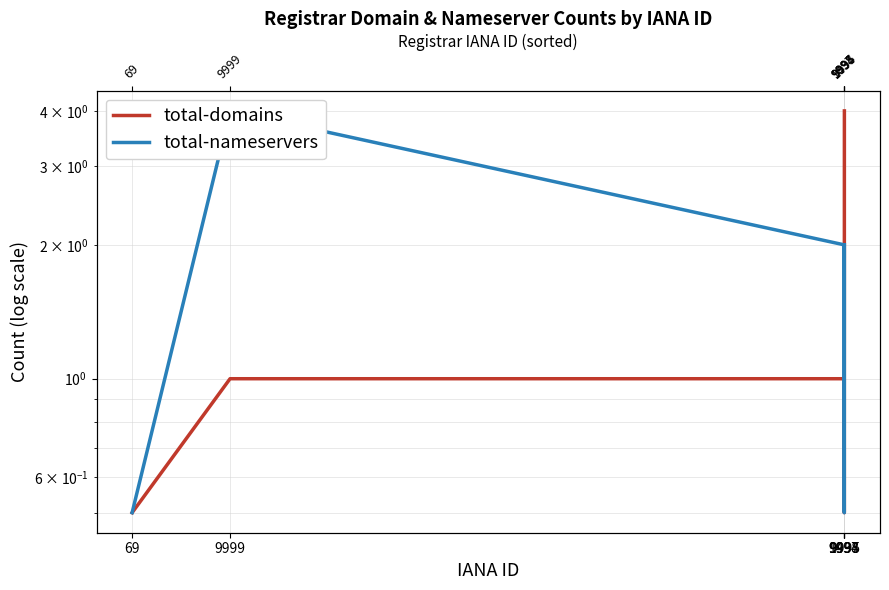

How many lines are shown in the chart?

2